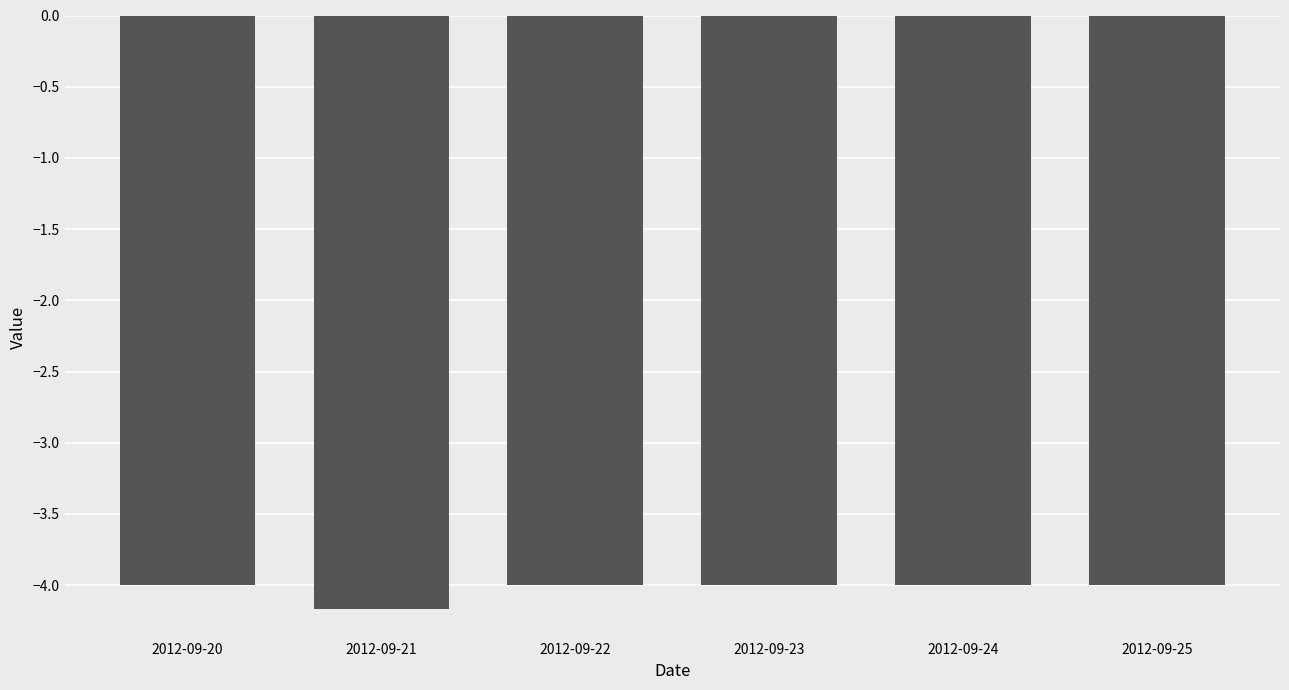

At which category does the chart reach its minimum across all series?

2012-09-21